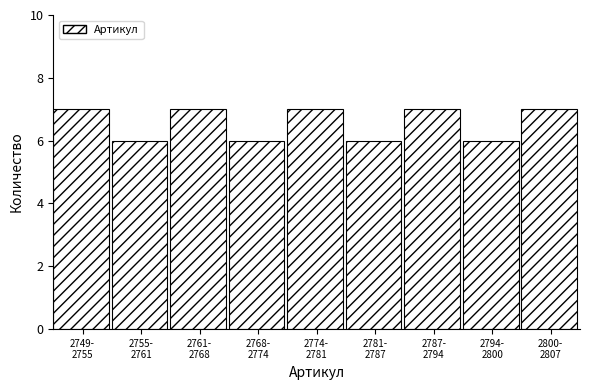

Reading left to right, what are all the values shown in this chart?

7	6	7	6	7	6	7	6	7